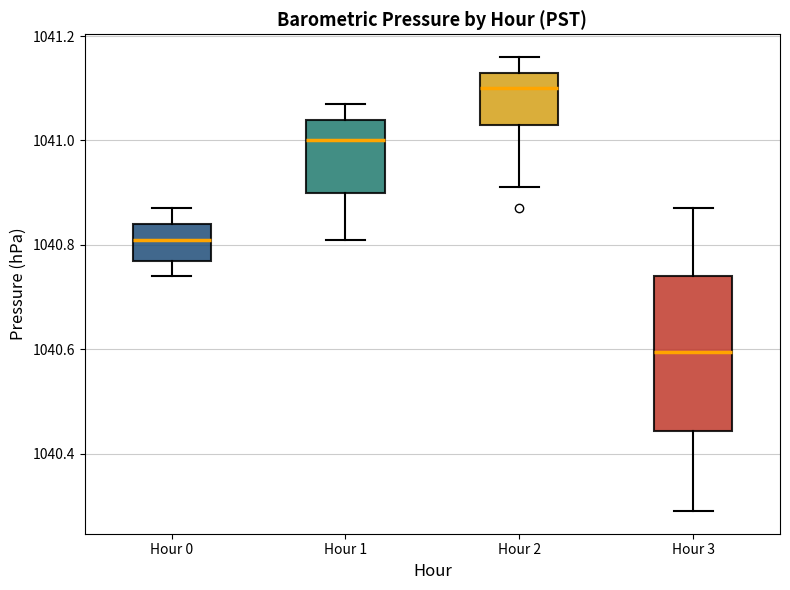

Comparing the boxes themselves (not the whiskers), which one is the tallest?

Hour 3